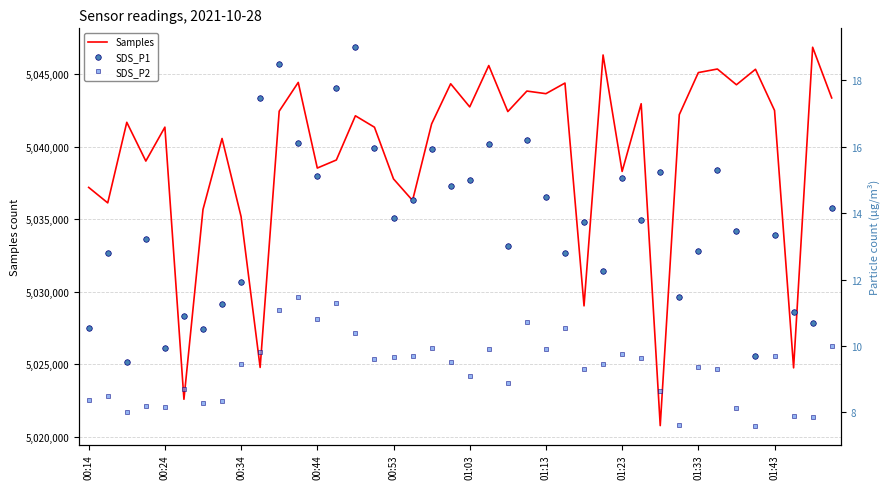

What is the highest value of the Samples series?

5046874